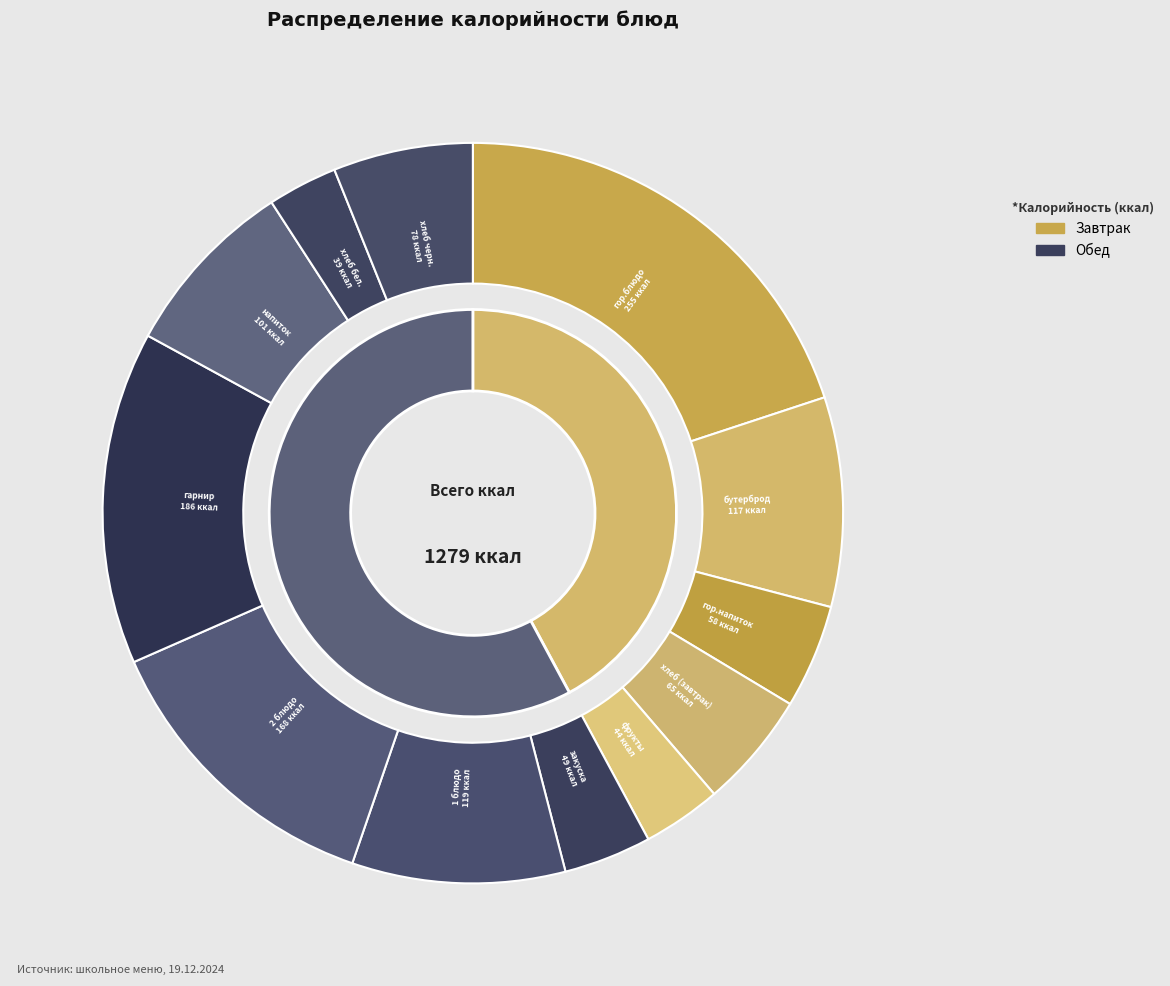

How many slices are in this pie chart?

12